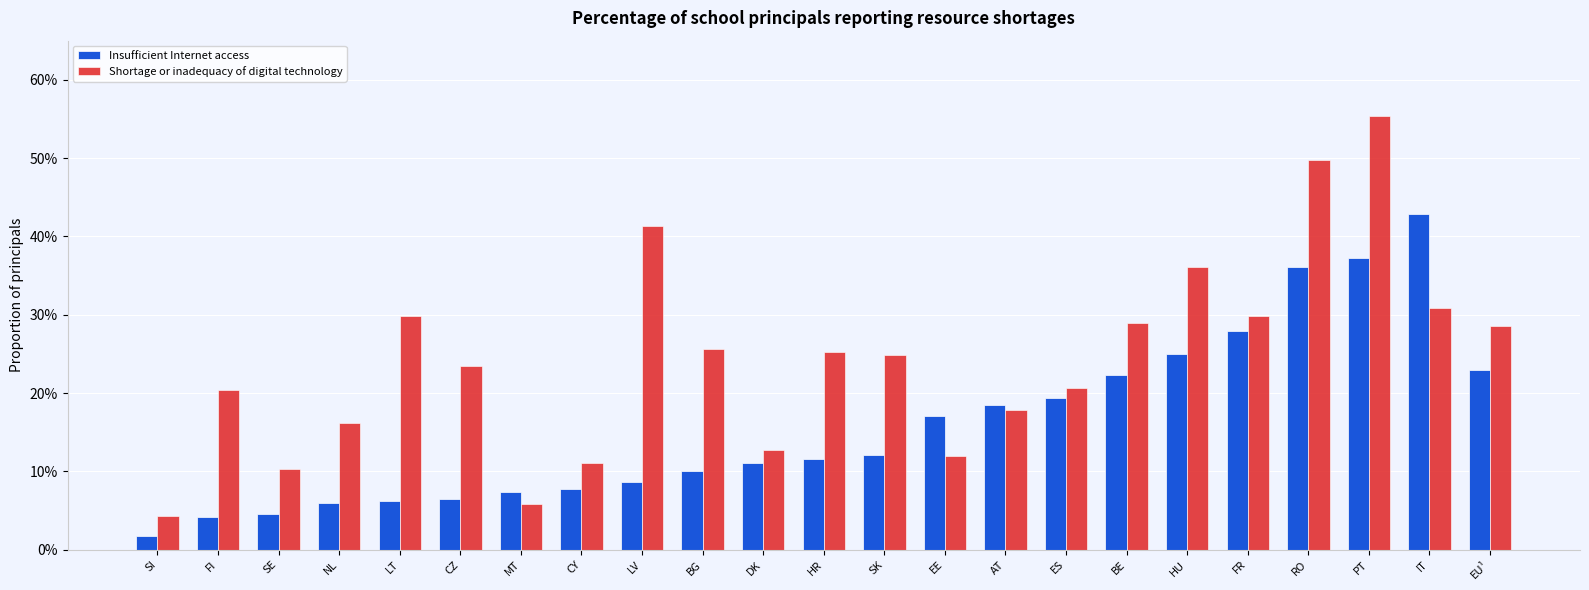

What is the value of the Shortage or inadequacy of digital technology bar at the 17th from the left?

0.3